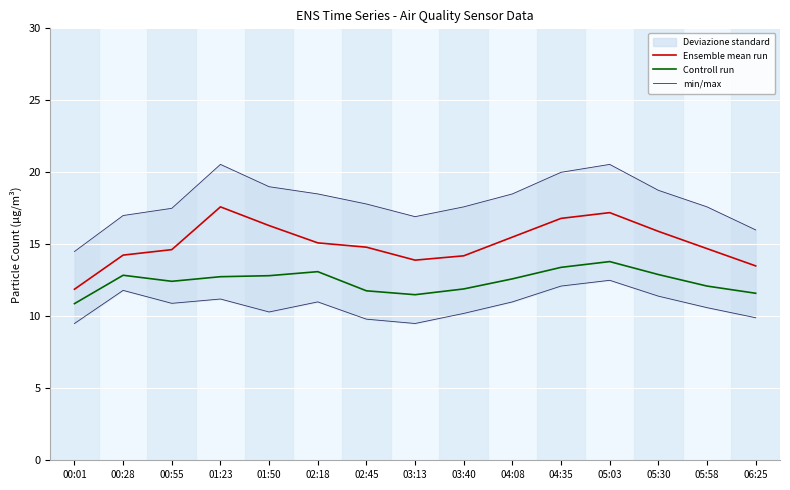

At 00:28, list the series in order from smallest to largest.

Controll run, Ensemble mean run, min/max